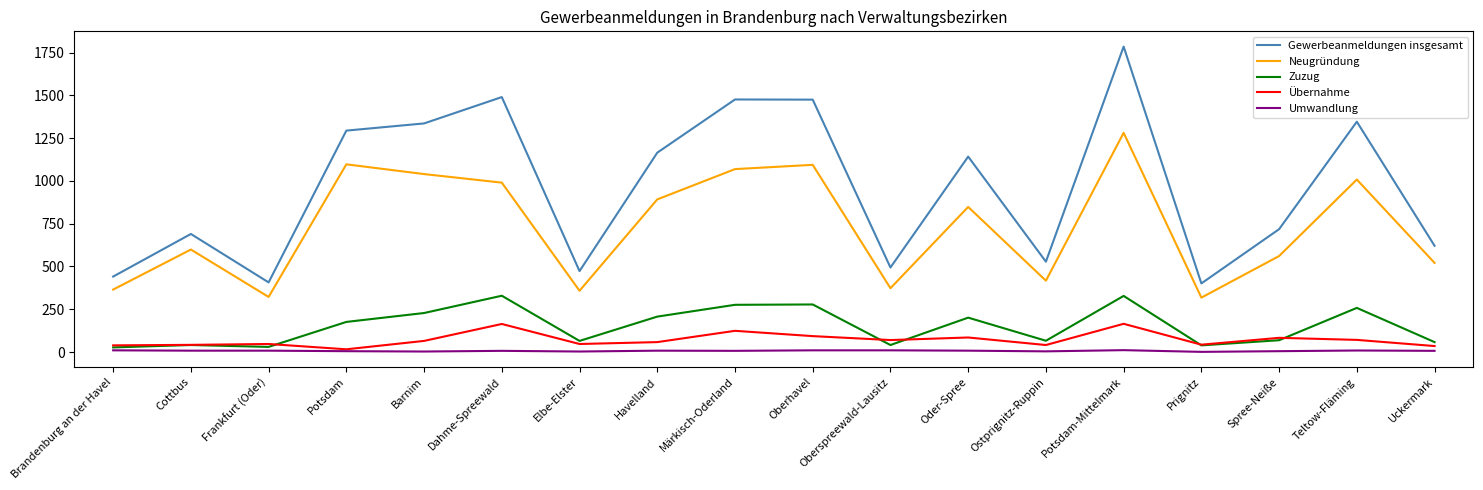

How many values in the Übernahme series are below 65?

9